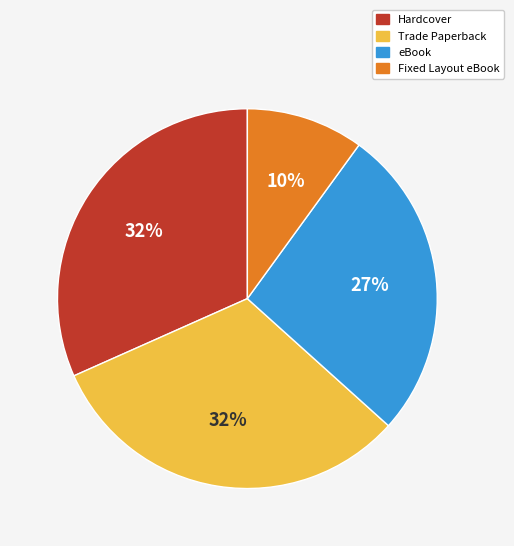

Count the number of slices in the pie.

4